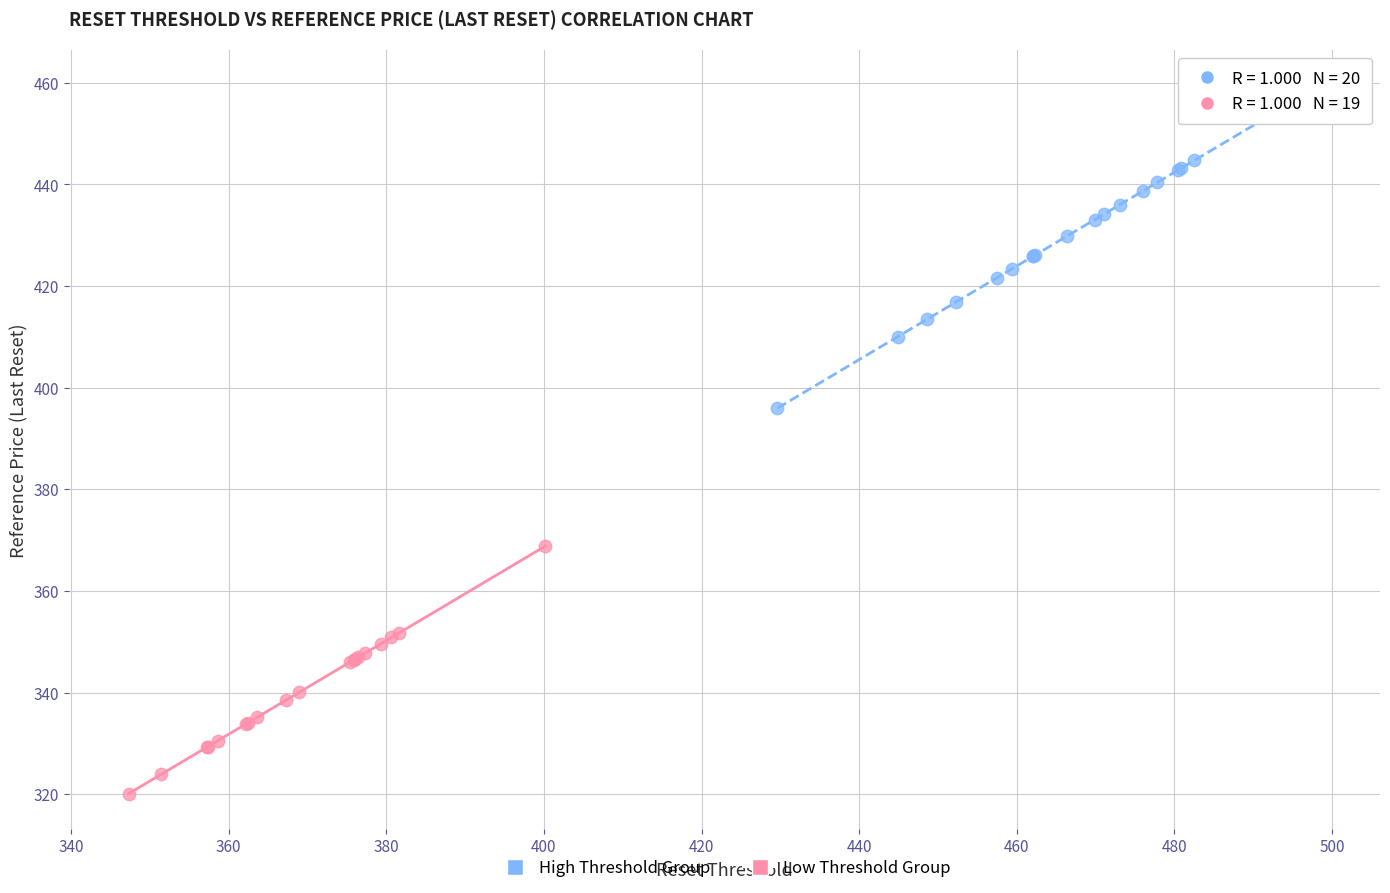

Which series contains the lowest Y value?

Low Threshold Group